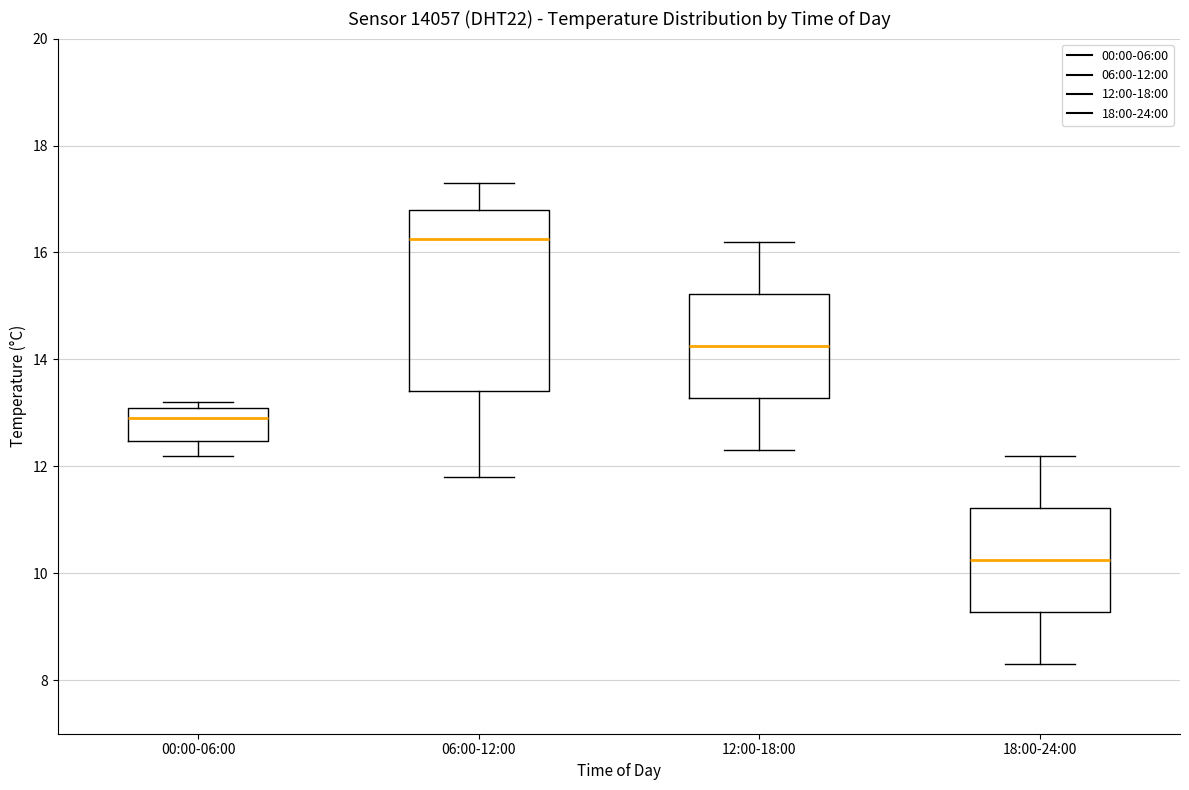

Reading left to right, transcribe this box plot: for each box, give where its median line is, the range the box spans, and where its two whiskers end, as read against the y-axis. The values are not printed on the chart, so give them approximately, as read against the axis.

00:00-06:00: median 13.0, box 12.4 to 13.2, whiskers 12.2 to 13.2 (just above the box's upper edge)
06:00-12:00: median 16.2, box 13.4 to 16.8, whiskers 11.8 to 17.4
12:00-18:00: median 14.2, box 13.2 to 15.2, whiskers 12.4 to 16.2
18:00-24:00: median 10.2, box 9.2 to 11.2, whiskers 8.4 to 12.2